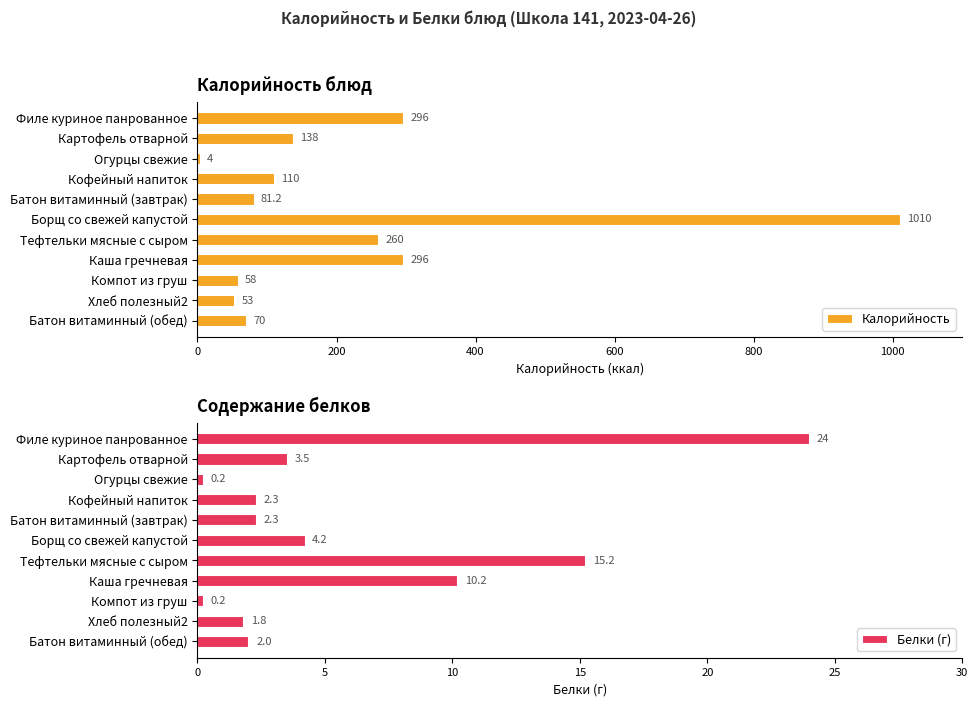

What is the minimum value for Калорийность?

4.0